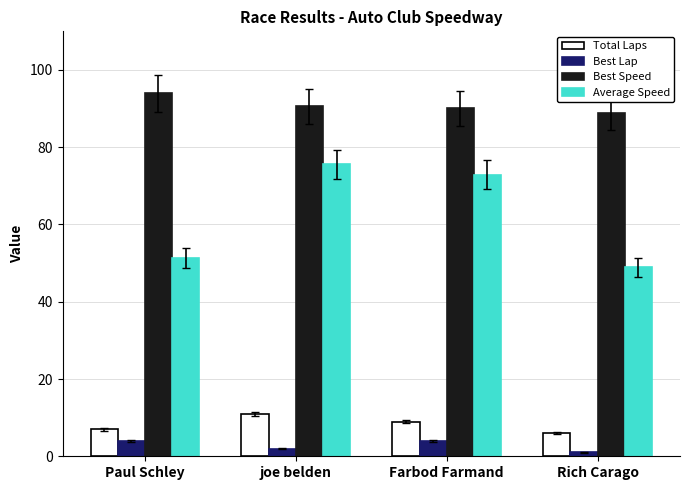

What position from the right is joe belden?

3